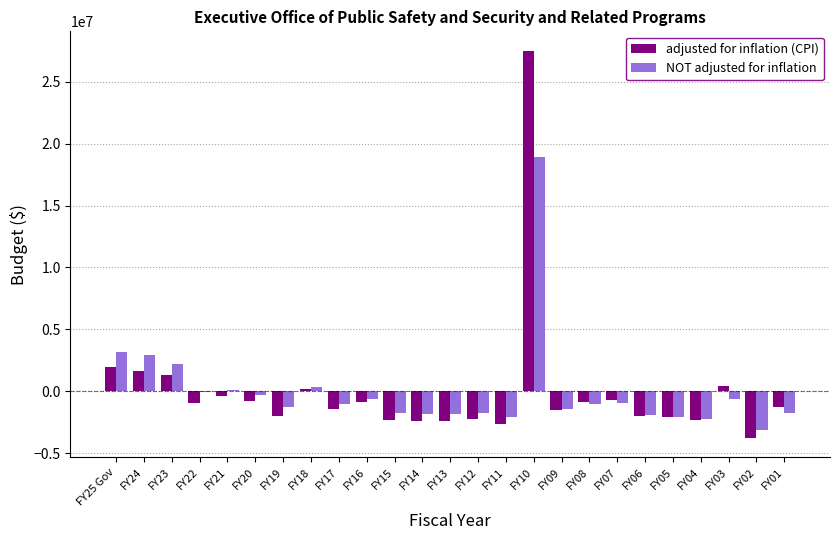

What is the approximate value of adjusted for inflation (CPI) at FY15?

-2335324.4